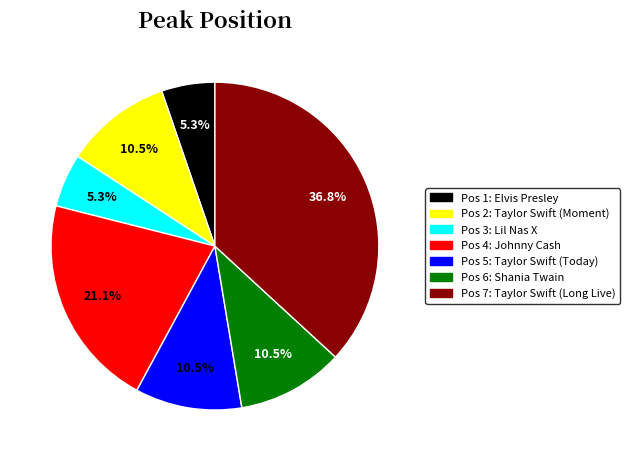

Is there any slice that represents more than half of the pie?

No